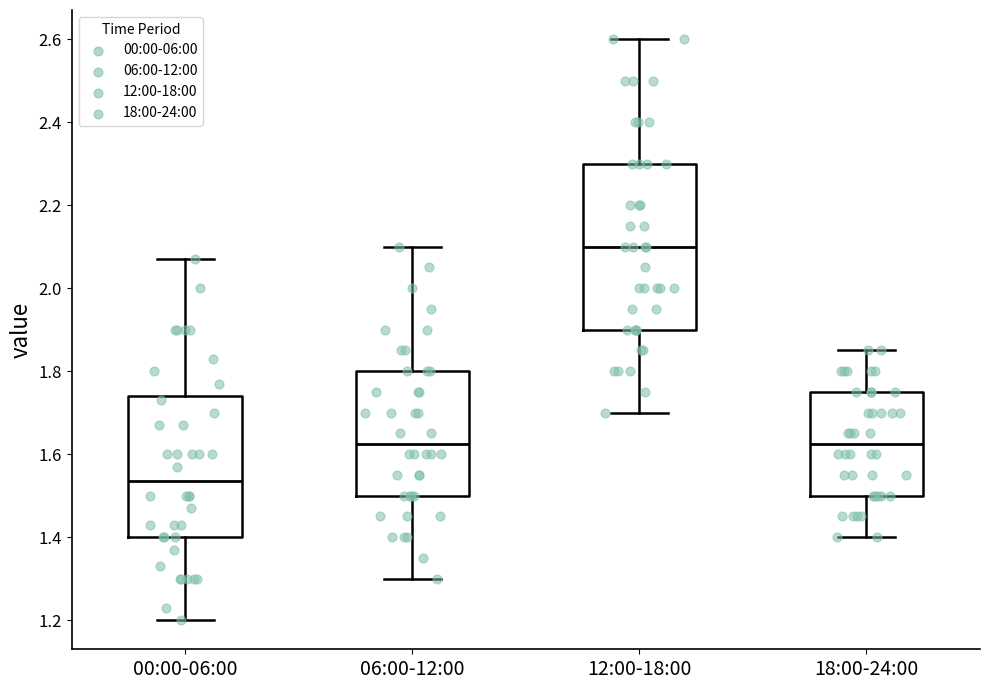

Reading left to right, read every box against the y-axis: the position of its median line, the range the box covers, and the ends of its whiskers. The values are not printed on the chart, so give them approximately, as read against the axis.

00:00-06:00: median 1.54, box 1.40 to 1.74, whiskers 1.20 to 2.08
06:00-12:00: median 1.62, box 1.50 to 1.80, whiskers 1.30 to 2.10
12:00-18:00: median 2.10, box 1.90 to 2.30, whiskers 1.70 to 2.60
18:00-24:00: median 1.62, box 1.50 to 1.76, whiskers 1.40 to 1.86